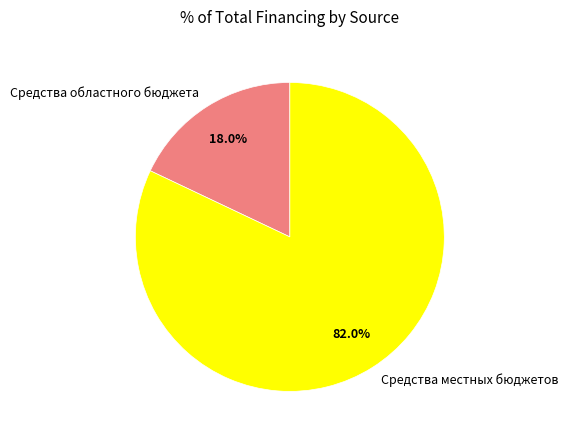

To the nearest percent, what is the average slice percentage?

50%